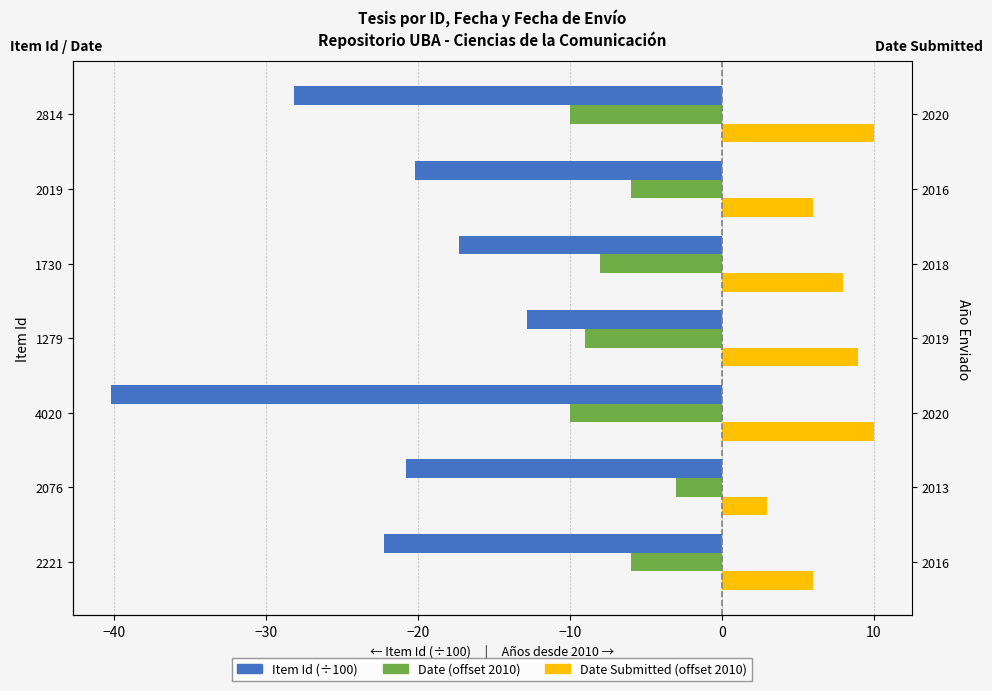

Reading left to right, list all the values displayed in this chart.

Item Id (÷100): -22.2	-20.8	-40.2	-12.8	-17.3	-20.2	-28.1
Date (offset 2010): -6.0	-3.0	-10.0	-9.0	-8.0	-6.0	-10.0
Date Submitted (offset 2010): 6.0	3.0	10.0	9.0	8.0	6.0	10.0